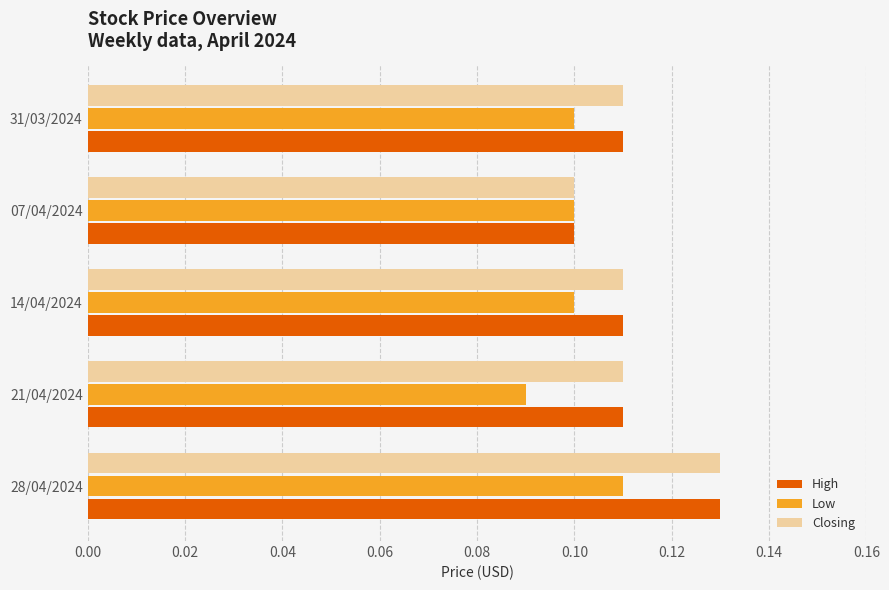

Which category has the highest value in the High series?

28/04/2024